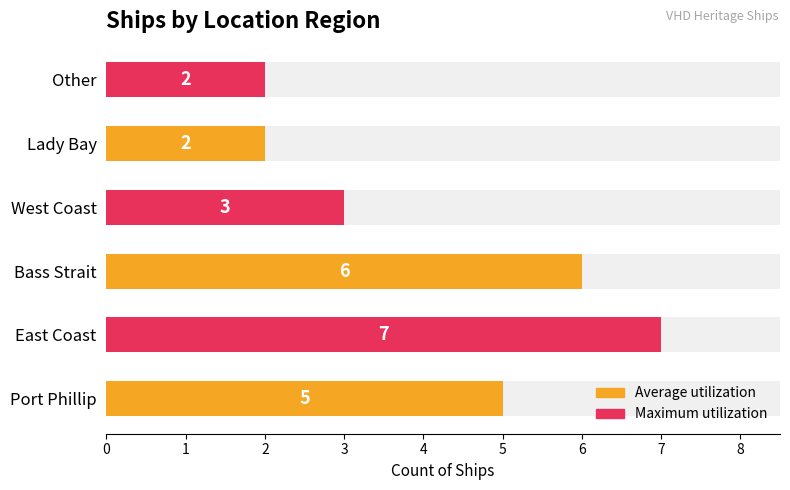

At which label does the data first exceed 5?

East Coast